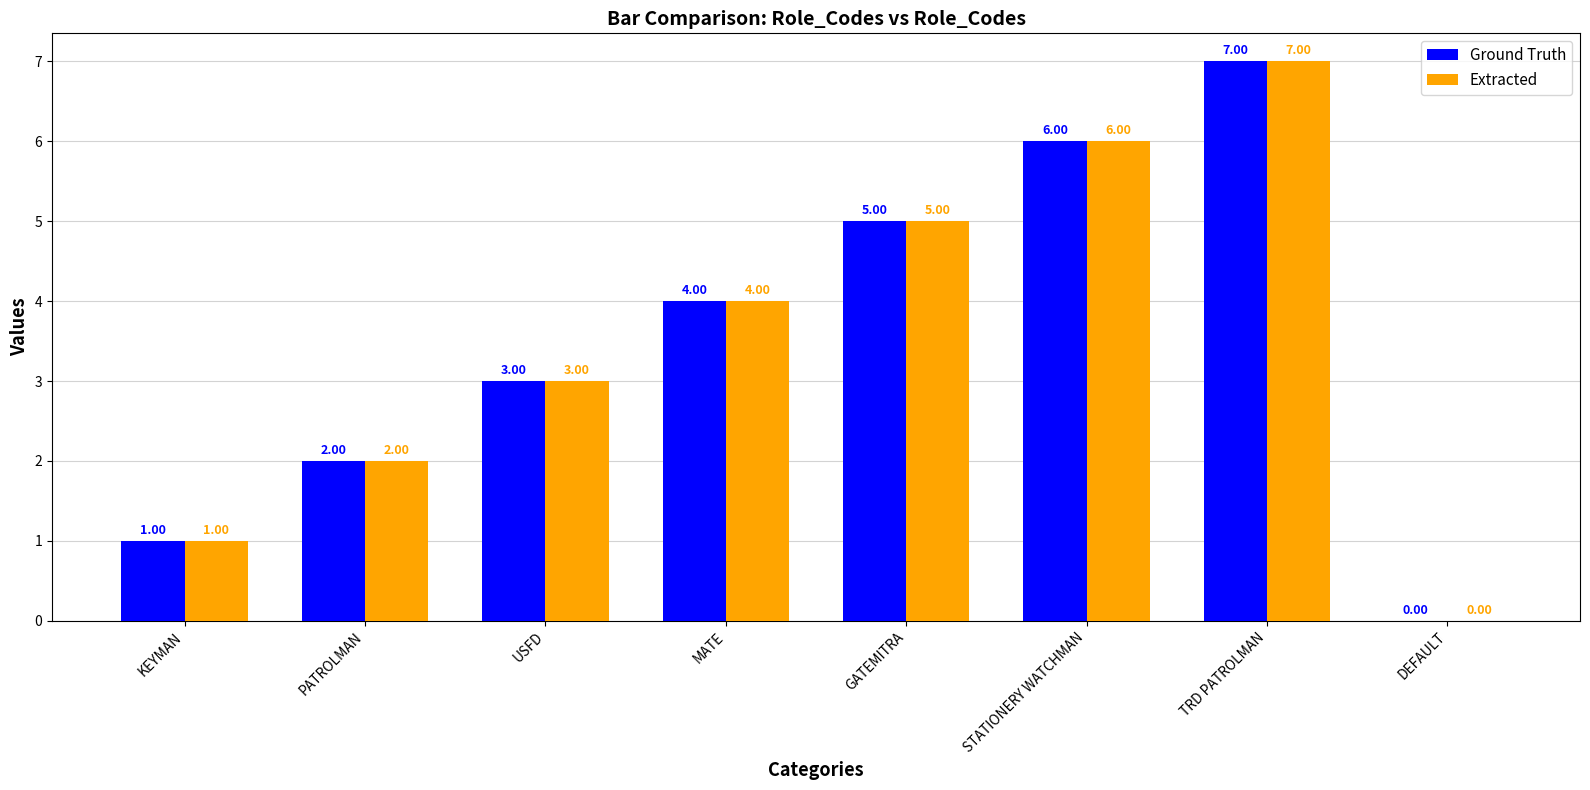

At which label is Extracted closest to 3?

USFD